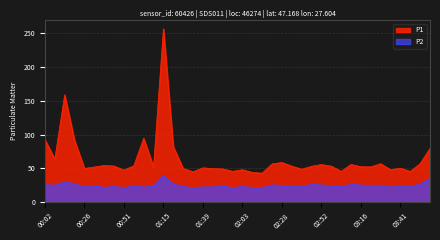

What is the difference between the maximum and minimum values in the P2 series?

17.7